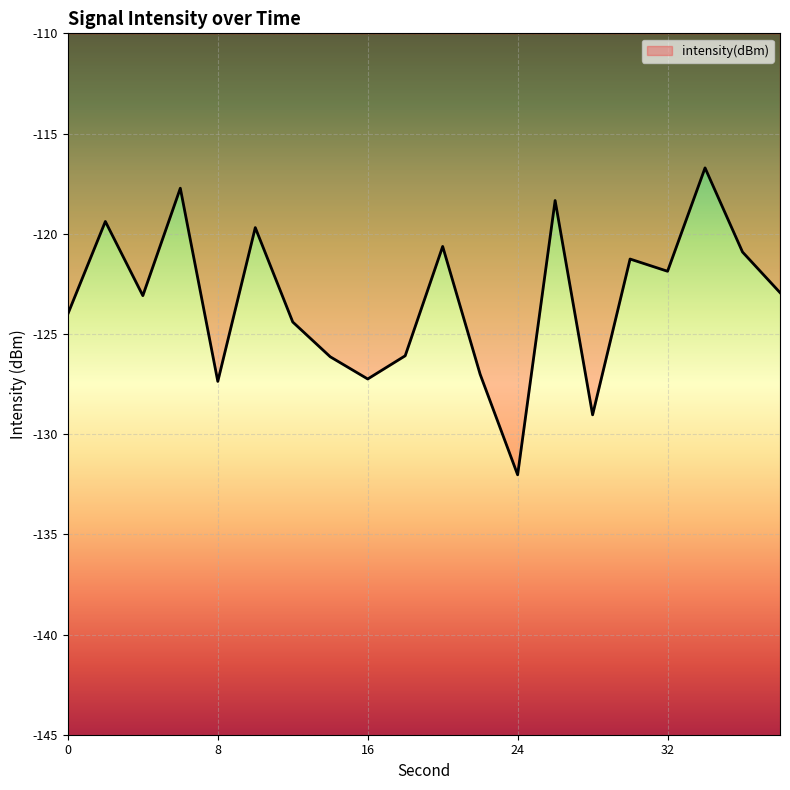

True or false: the data has more than 2 interior local peaks.

True